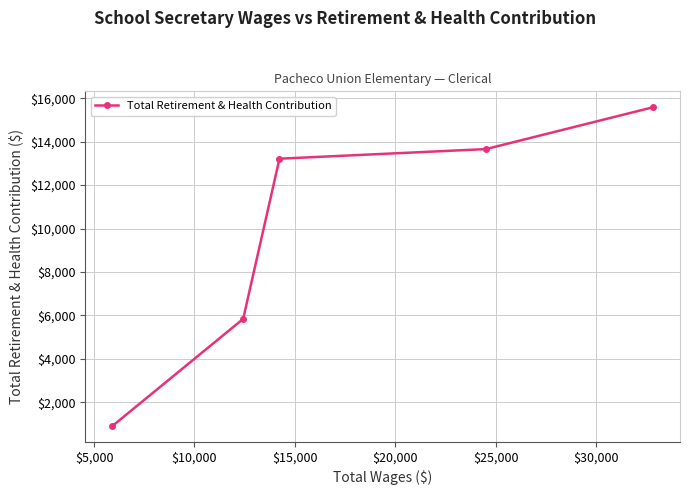

What is the minimum value shown in the chart?

916